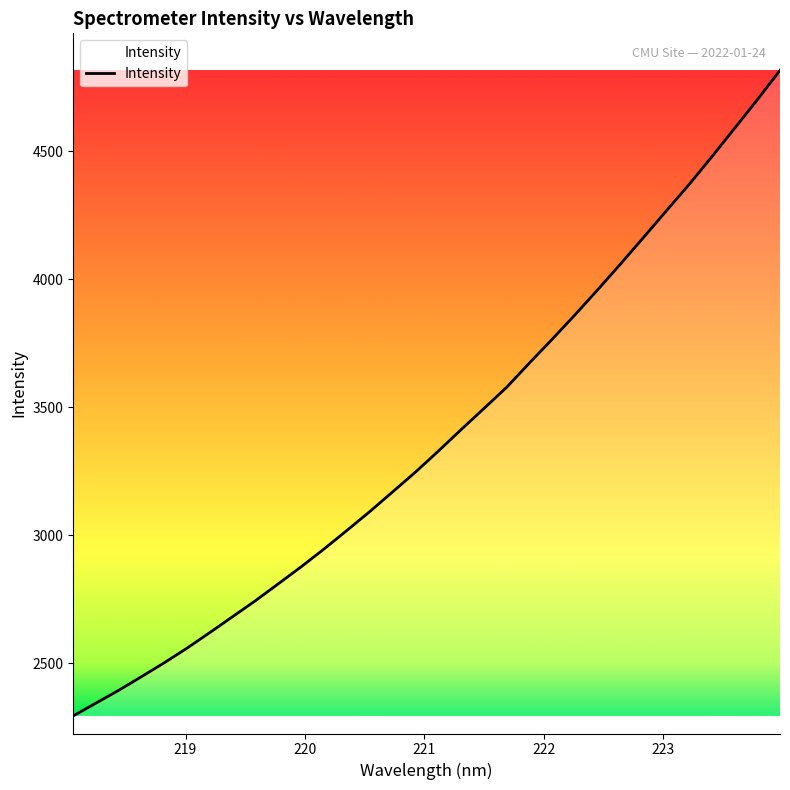

How many categories are shown in the chart?

32